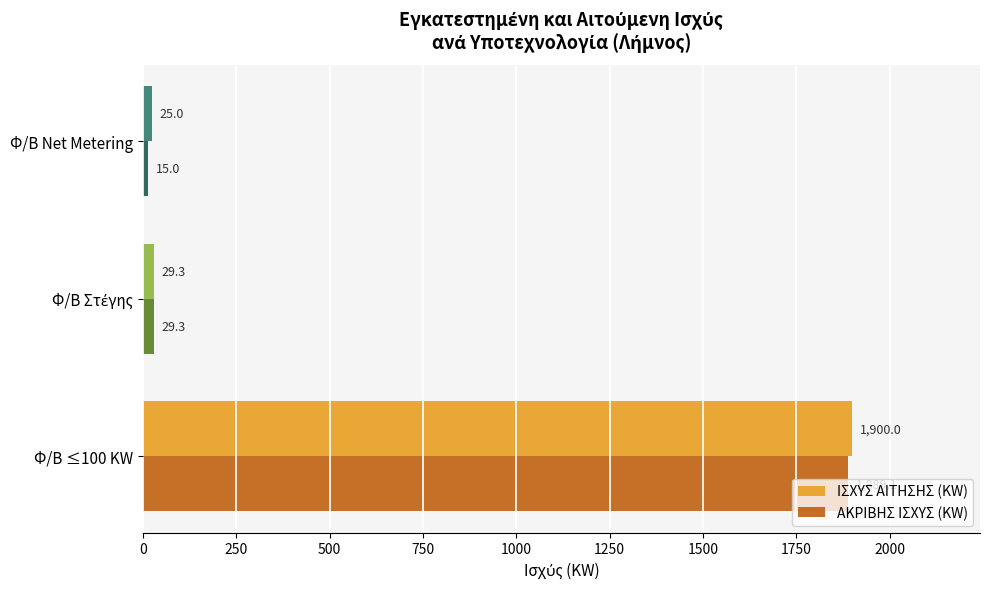

Rank the series by their average value, from highest to lowest.

ΙΣΧΥΣ ΑΙΤΗΣΗΣ (KW), ΑΚΡΙΒΗΣ ΙΣΧΥΣ (KW)